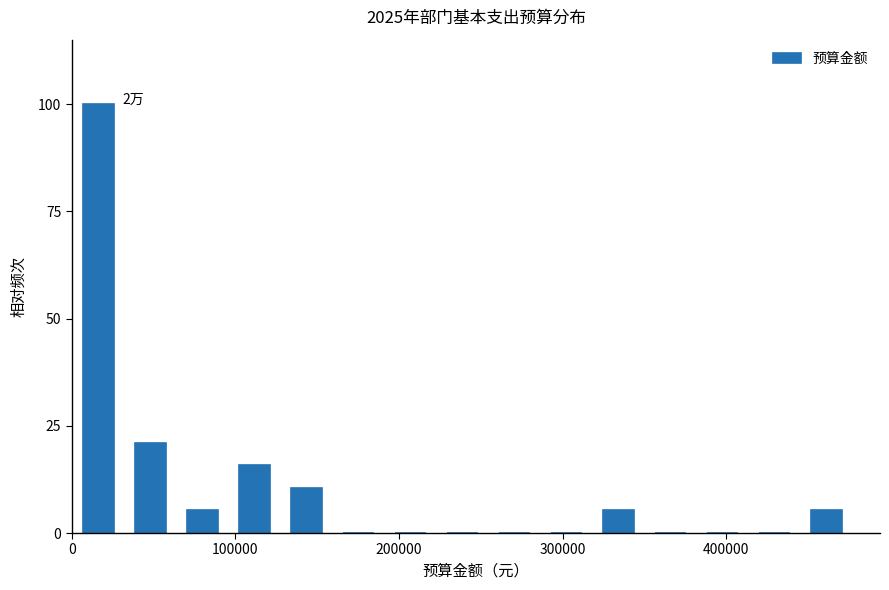

Read against the x-axis, roughly where is the centre of the tallest bar?

20000